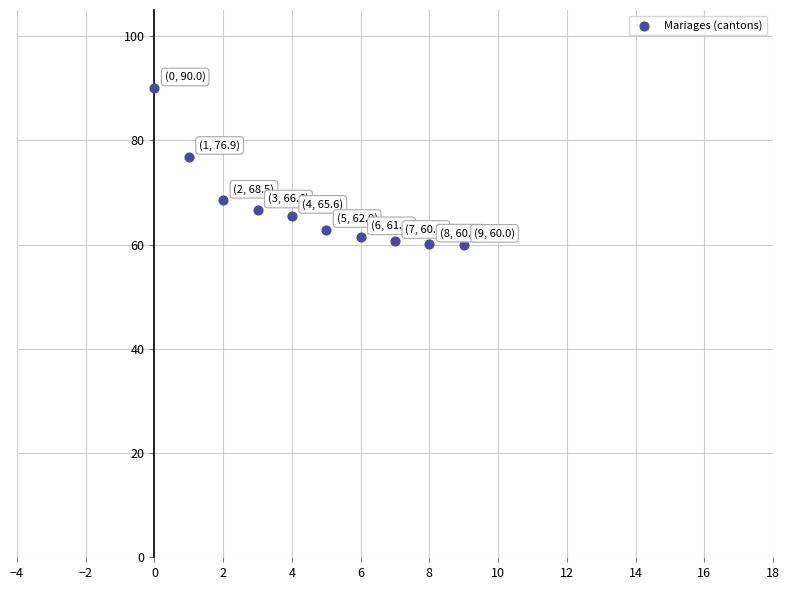

What Y value in the scatter plot is closest to 75?

76.9